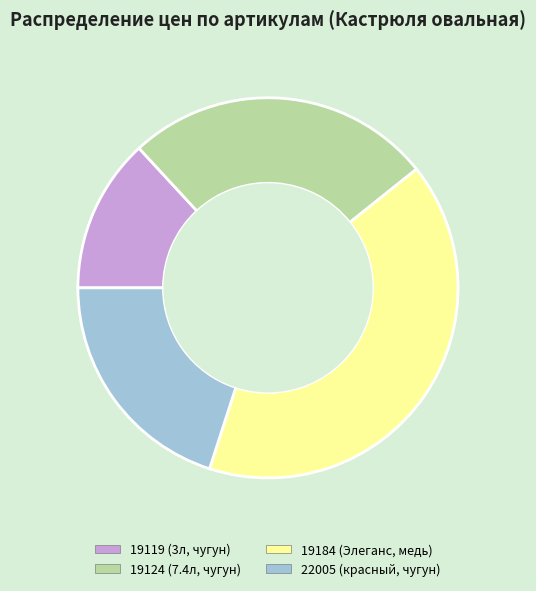

True or false: 22005 (красный, чугун) accounts for 20% of the total.

True